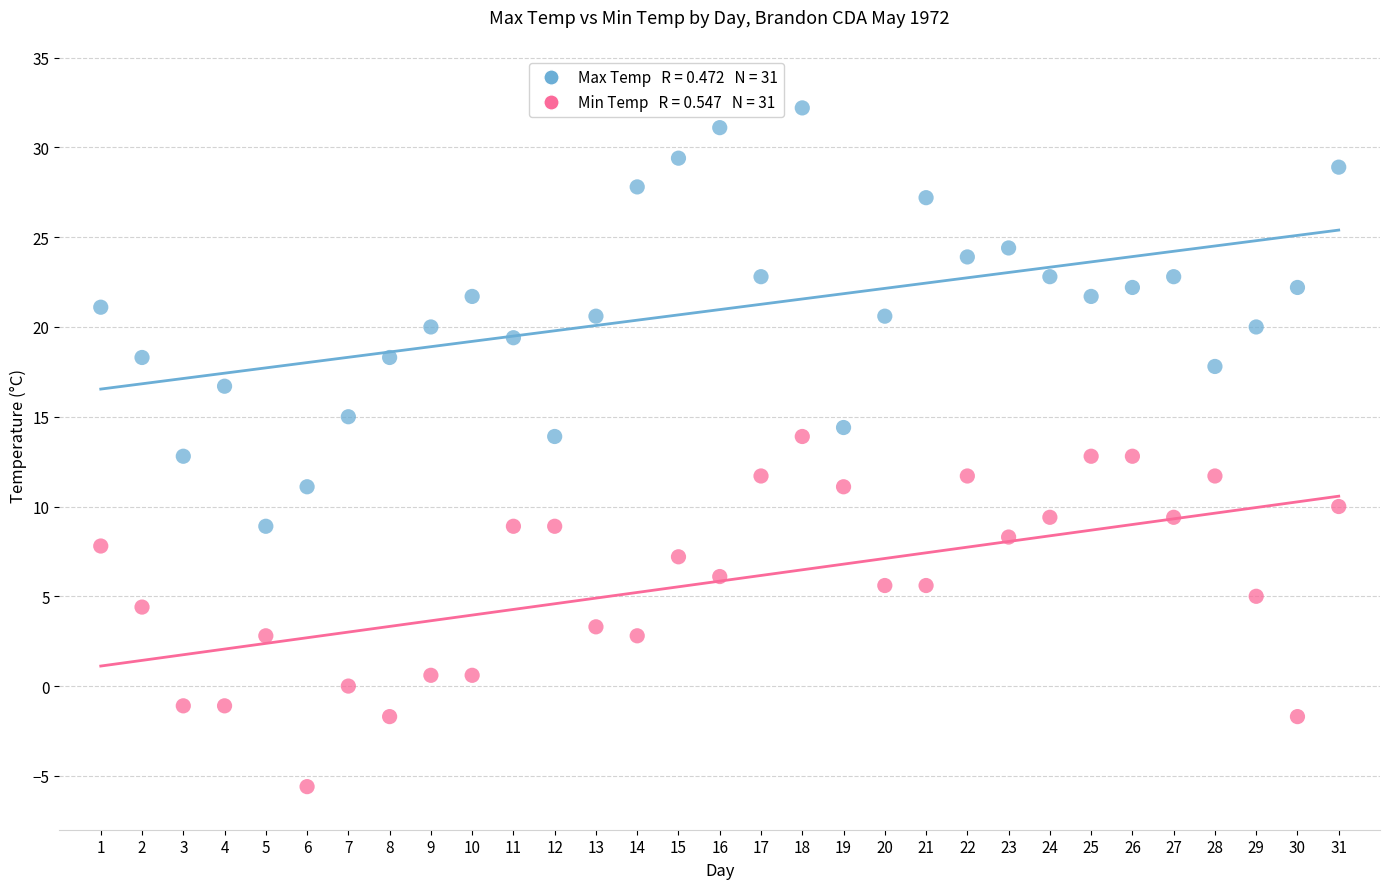

Across all data points, what is the range of X values (max minus min)?

30.0